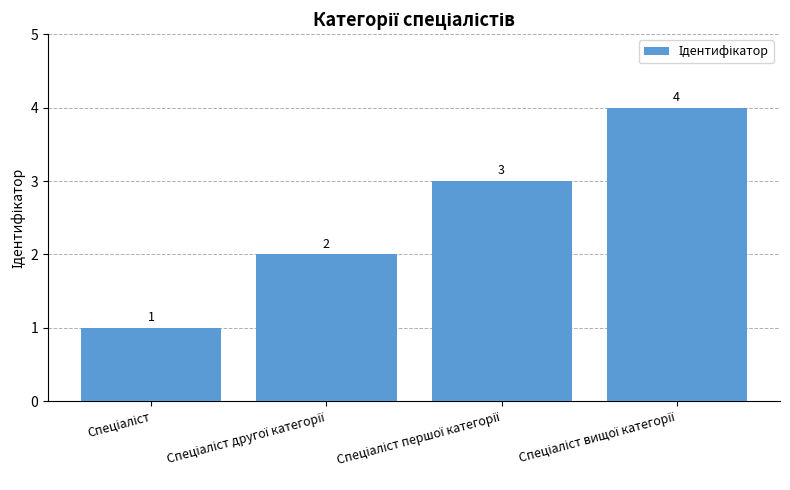

Reading right to left, transcribe all the data shown in this chart.

4	3	2	1